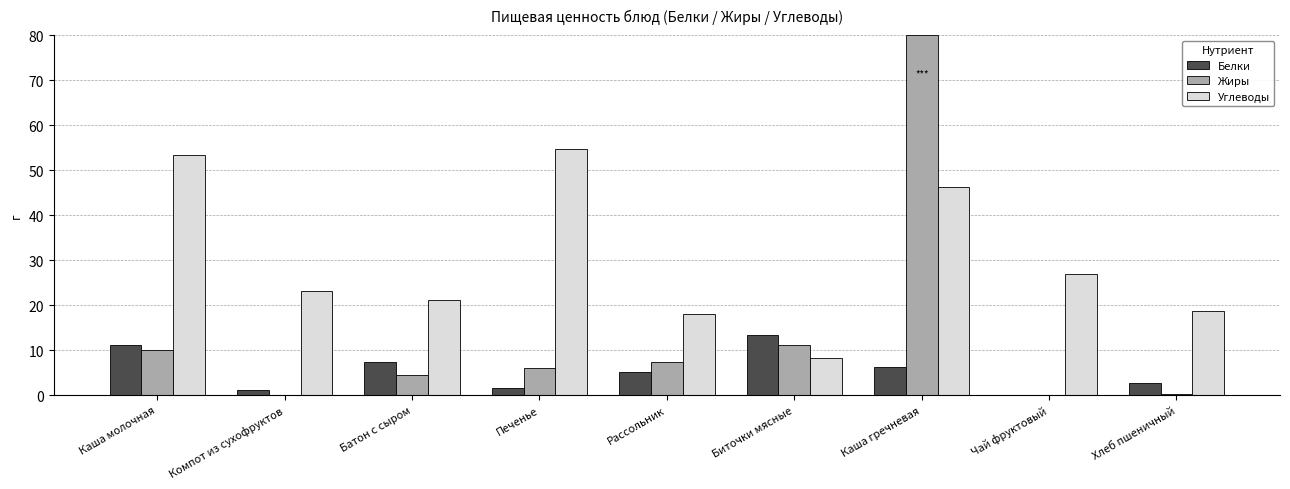

What is the maximum value for Жиры?

80.0